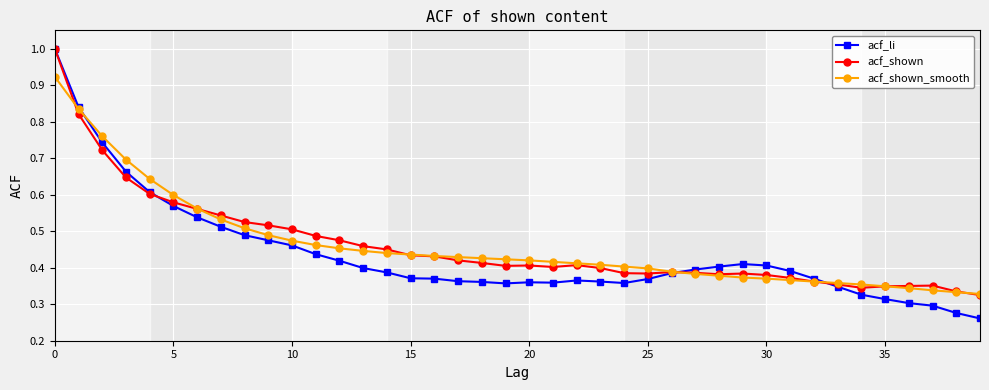

What is the highest value of the acf_li series?

1.0